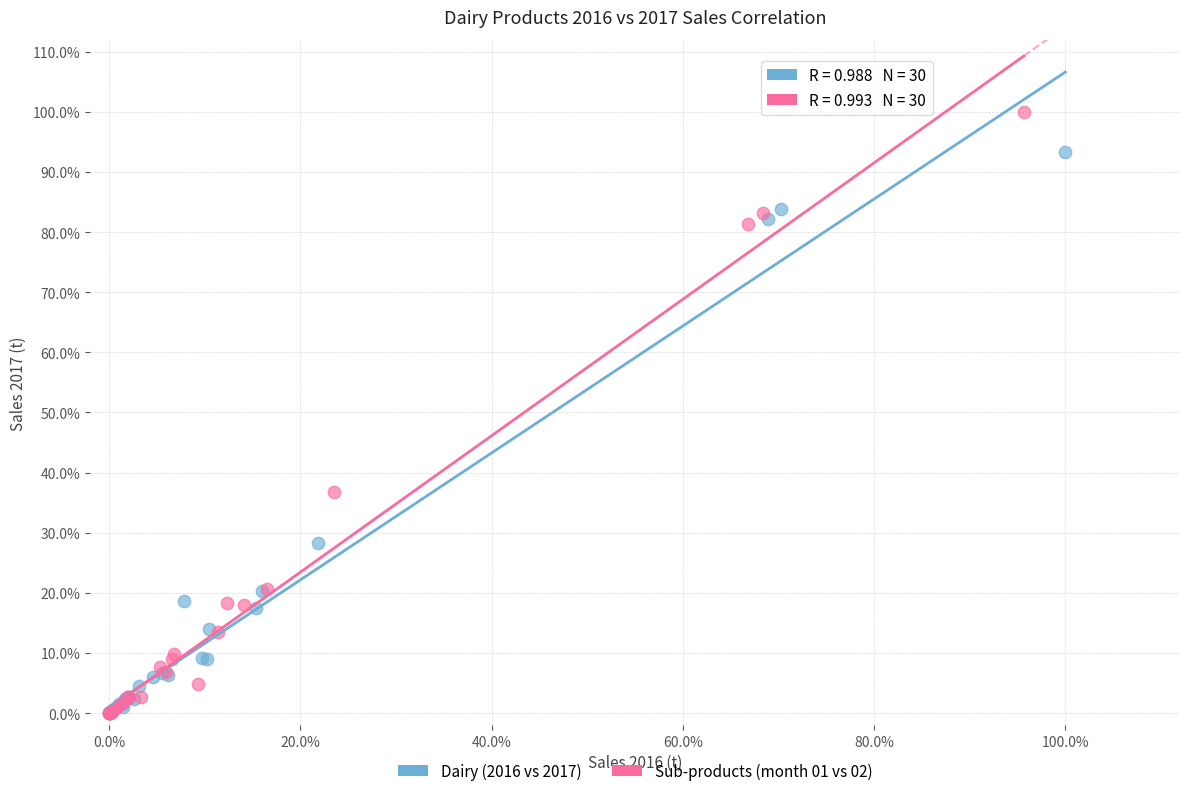

Which series reaches the maximum Y coordinate?

Sub-products (month 01 vs 02)